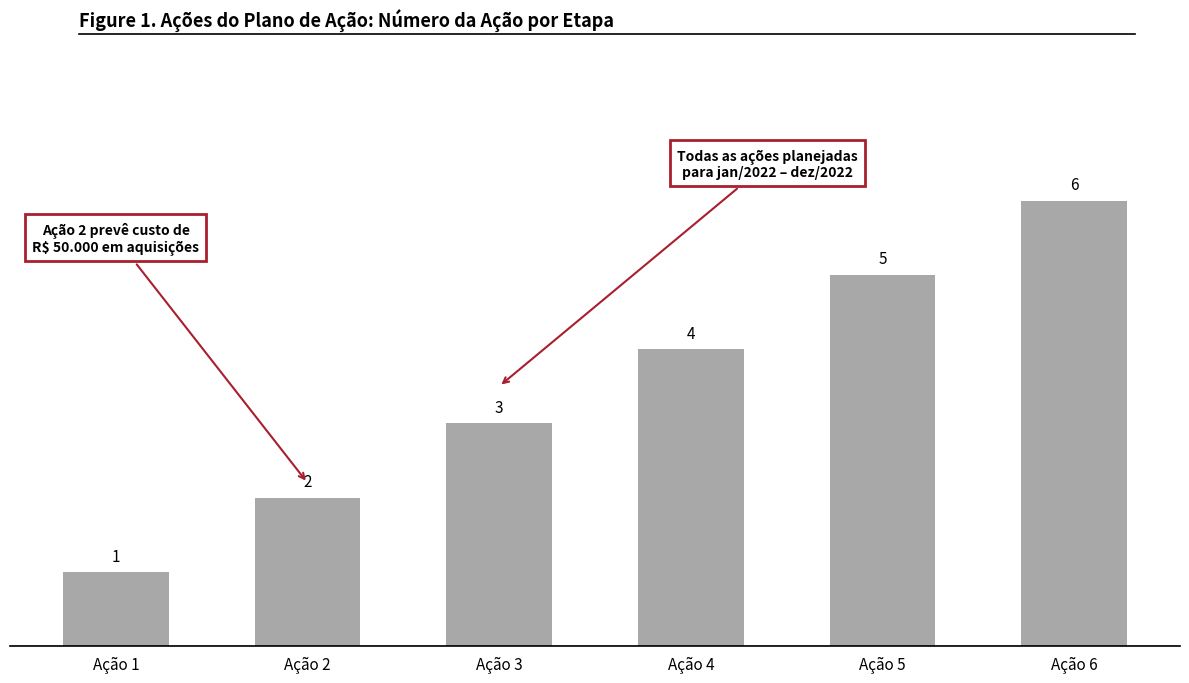

What is the value of the 2nd bar from the left?

2